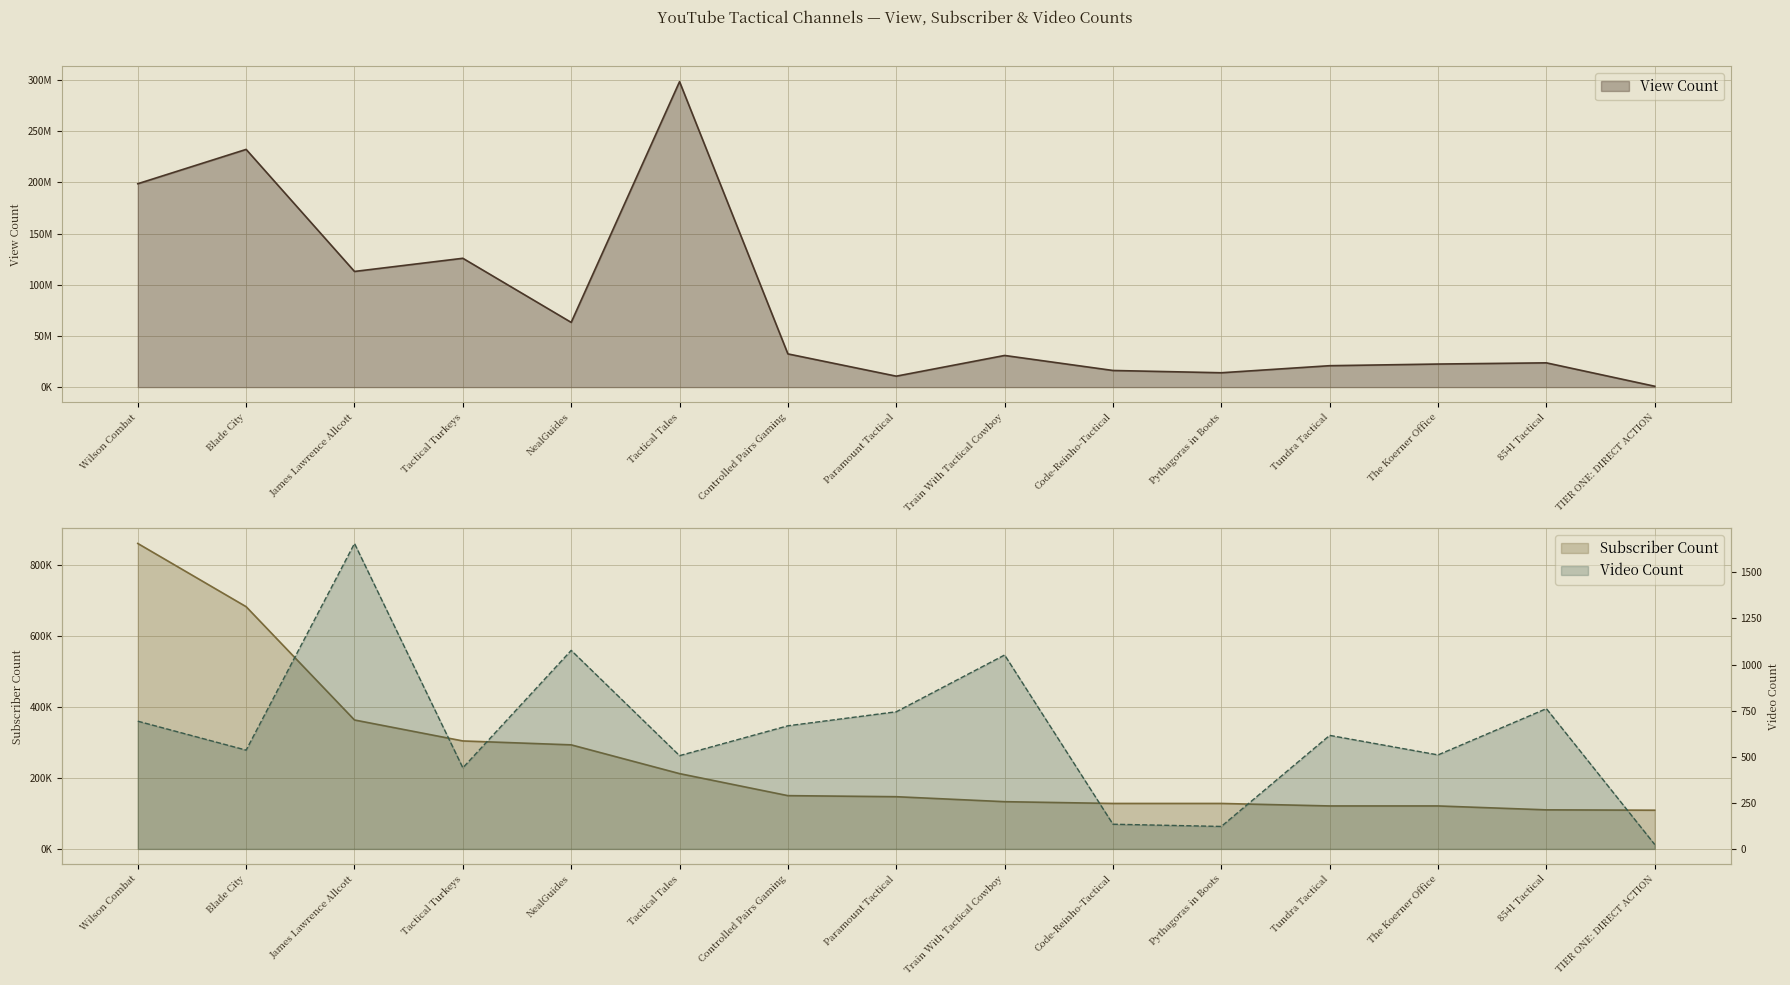

What position from the left is Tactical Turkeys?

4